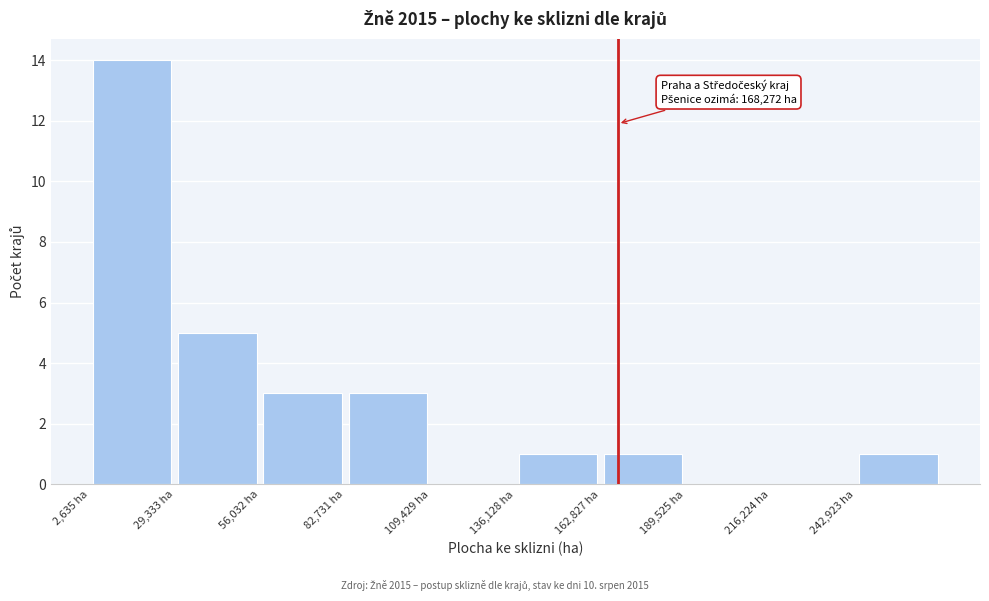

Which range on the x-axis has the tallest bar?

5000 to 30000